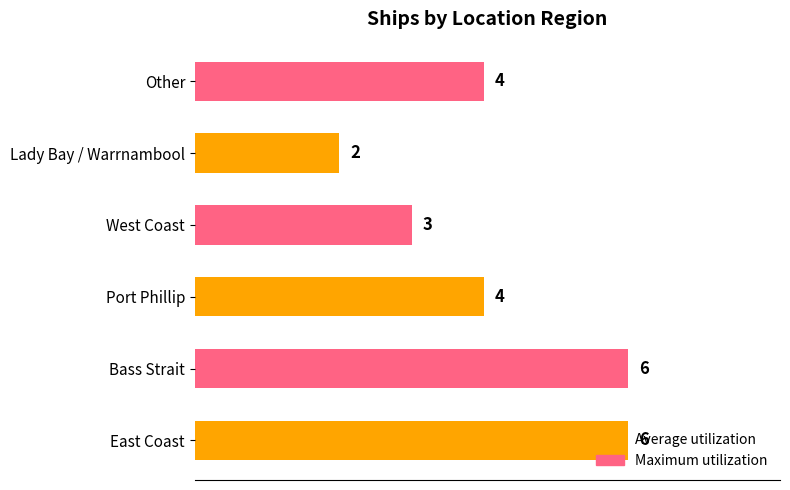

True or false: the data shows 6 at Bass Strait.

True